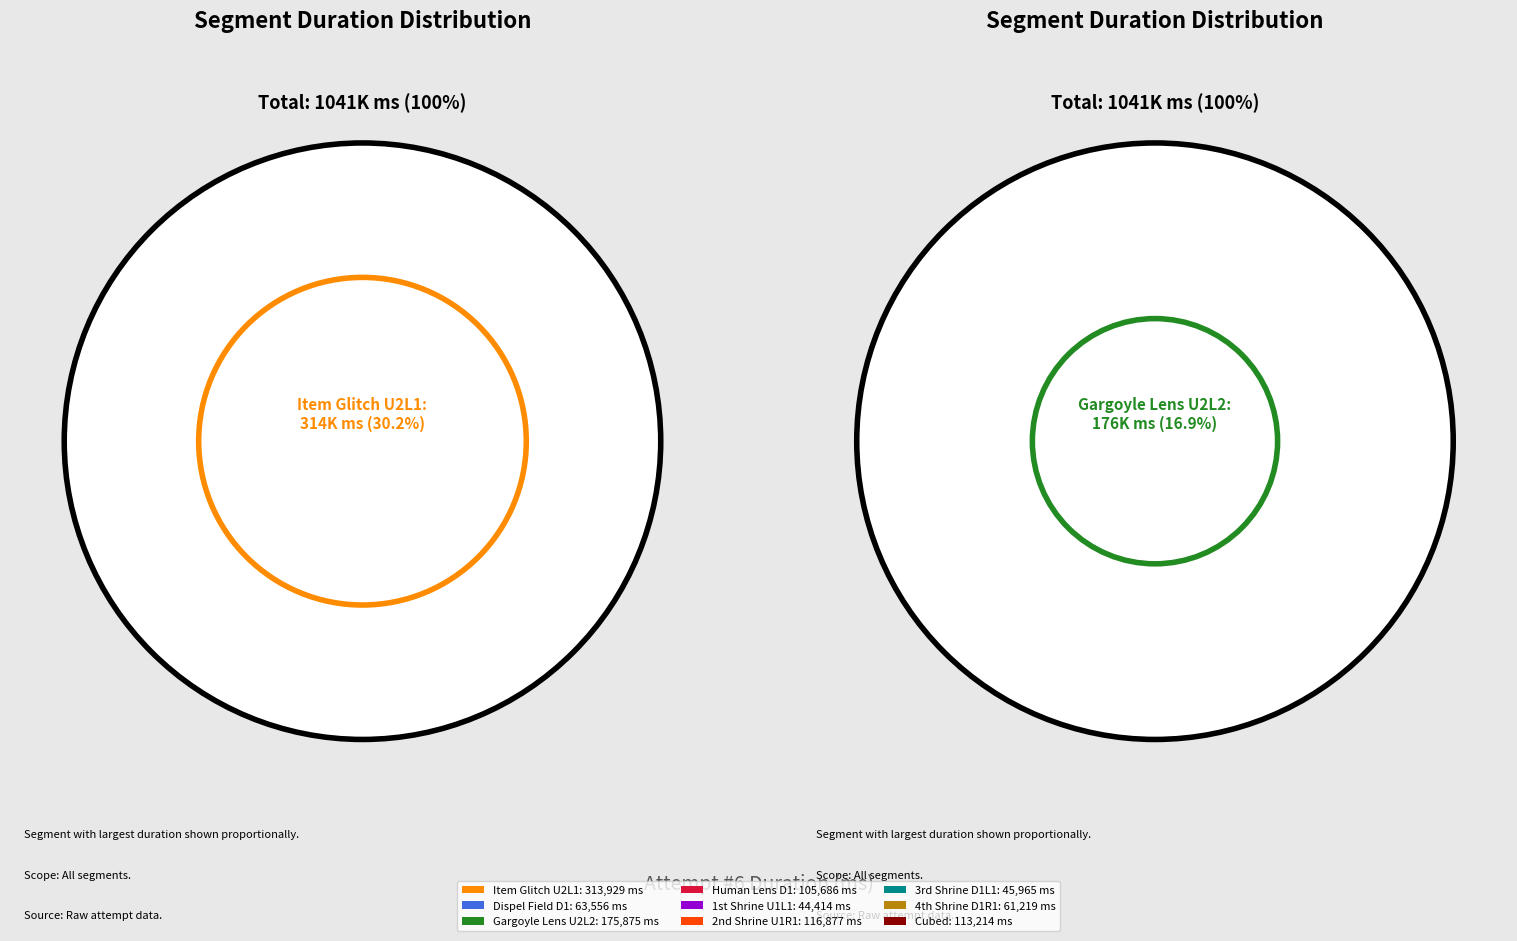

Which slice is the smallest?

1st Shrine U1L1